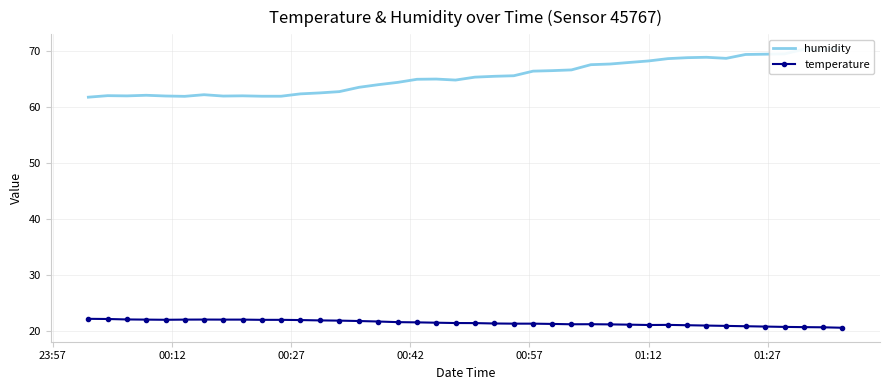

How many interior local valleys does the temperature series have?

3